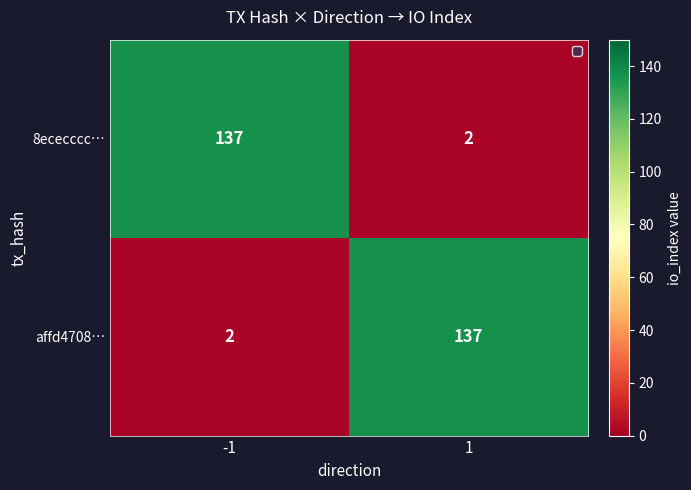

What is the difference between the 8ececccc… values at 1 and -1?

135